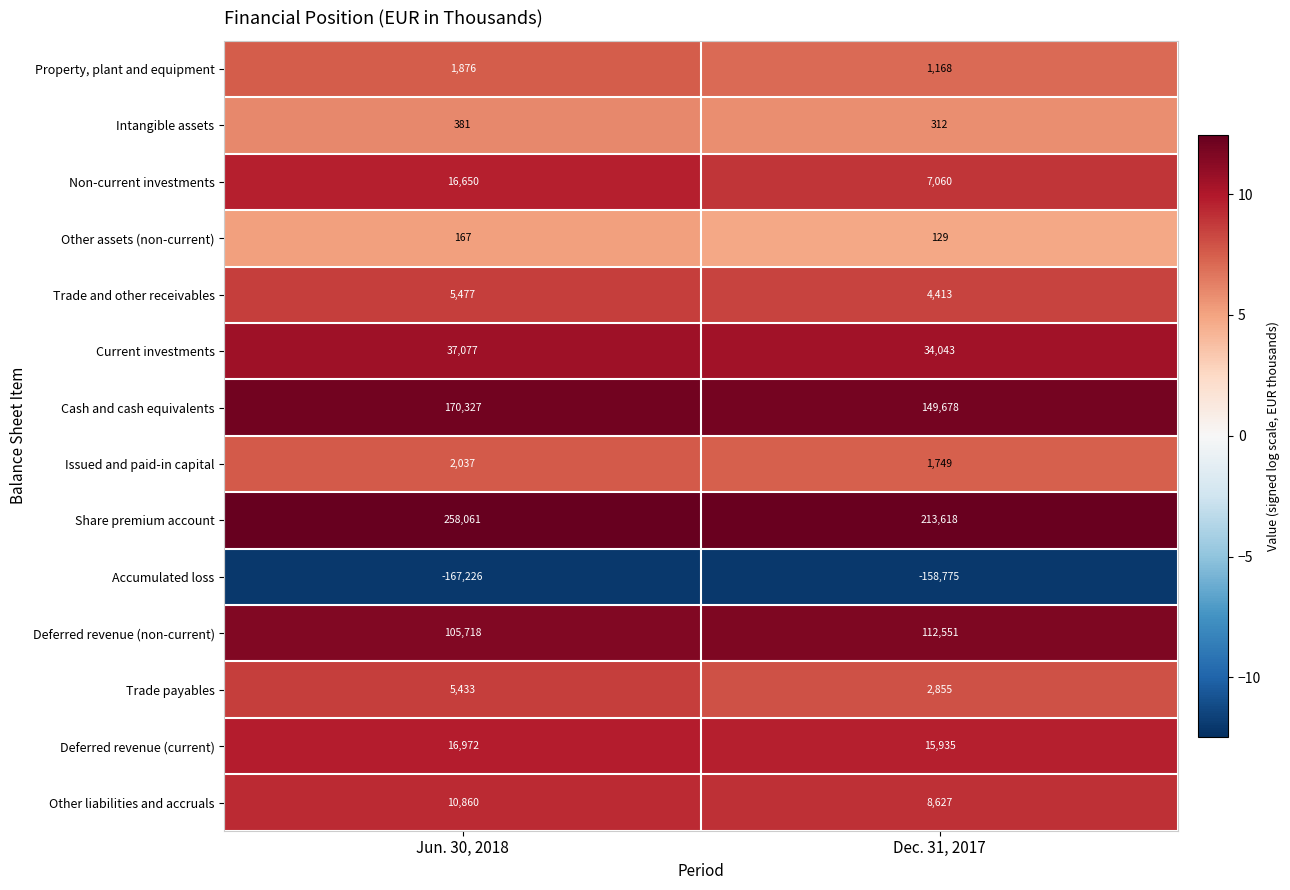

What is the difference between the Property, plant and equipment values at Dec. 31, 2017 and Jun. 30, 2018?

708